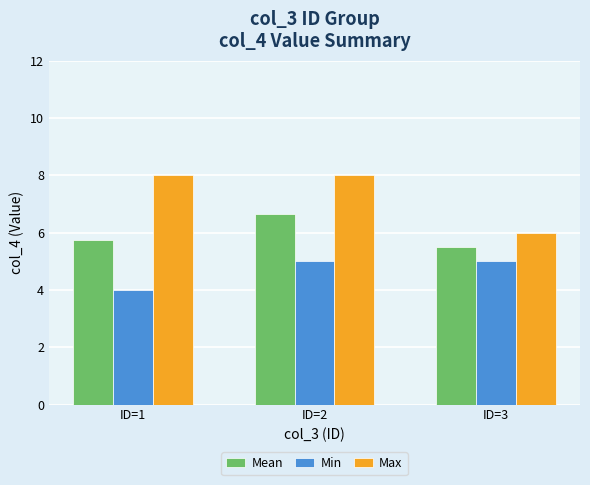

What is the value of the Max bar at the 3rd from the left?

6.0